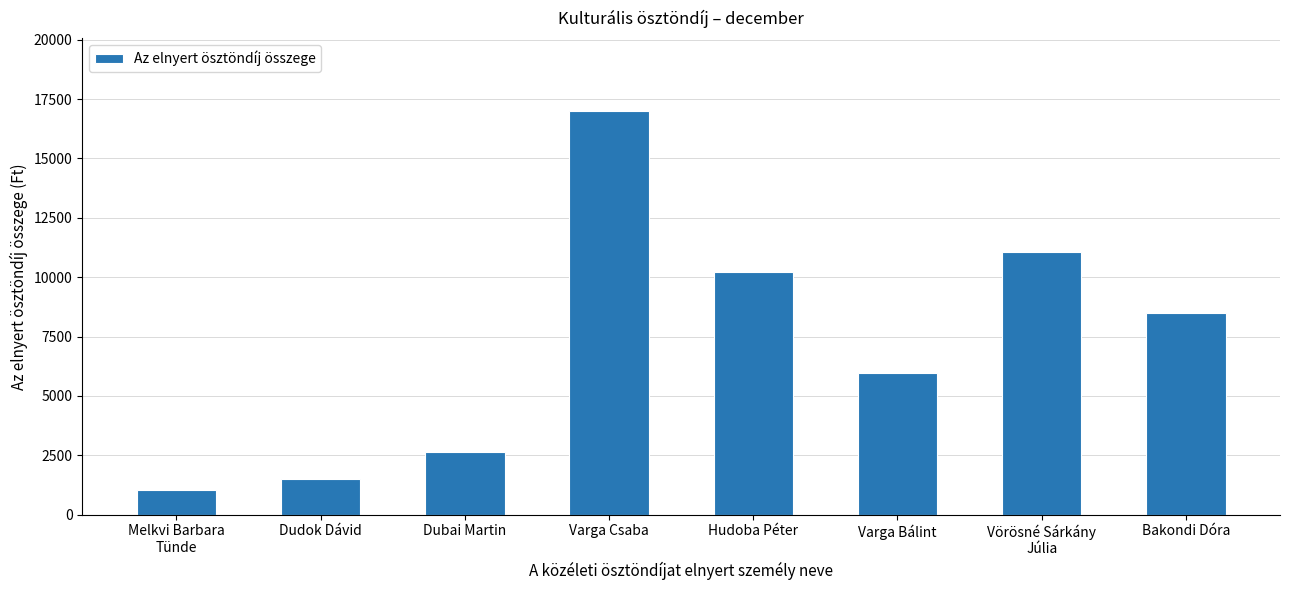

Reading right to left, transcribe all the data shown in this chart.

Bakondi Dóra=8500	Vörösné Sárkány
Júlia=11050	Varga Bálint=5950	Hudoba Péter=10200	Varga Csaba=17000	Dubai Martin=2625	Dudok Dávid=1500	Melkvi Barbara
Tünde=1050